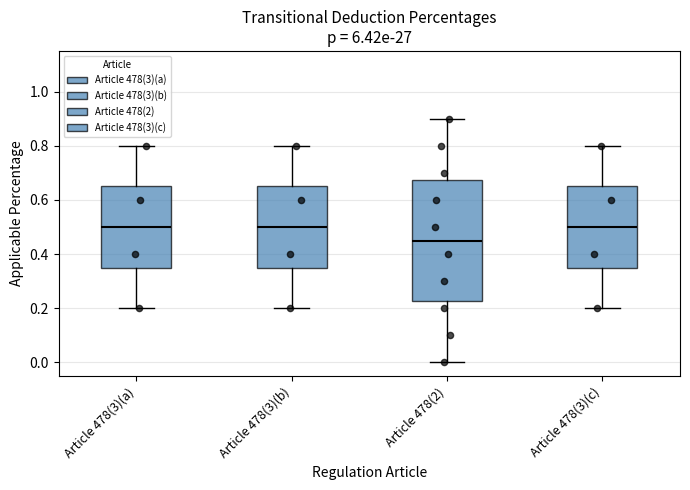

Which box is the tallest, from its lower edge to its upper edge?

Article 478(2)